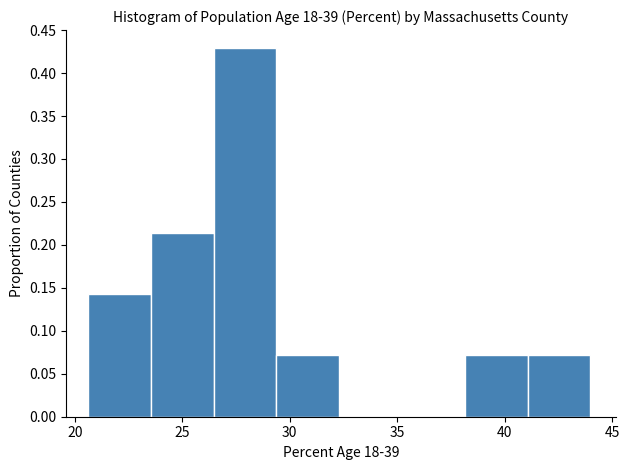

How tall is the bar that spans 38.0 to 41.0 on the x-axis? Neither the bar edges nor the heights are printed on the chart, so give them approximately, as read against the axes.

0.070